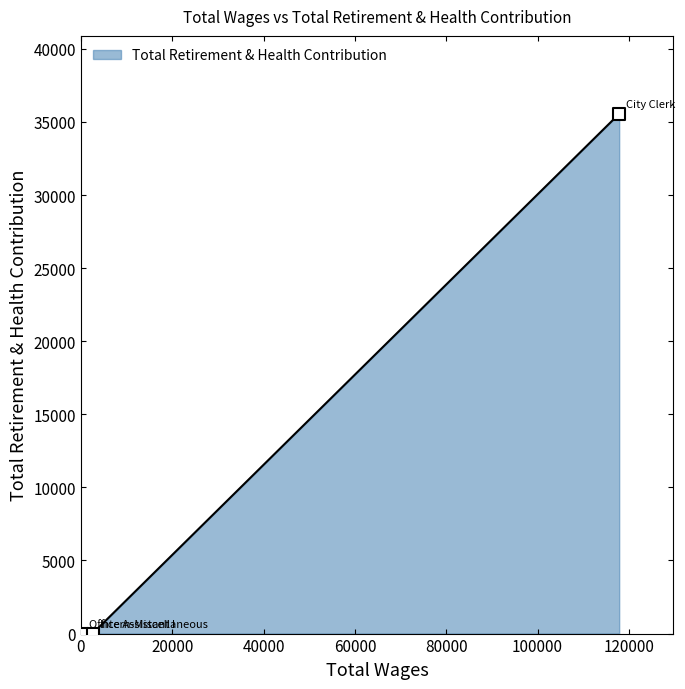

What is the maximum value shown in the chart?

35556